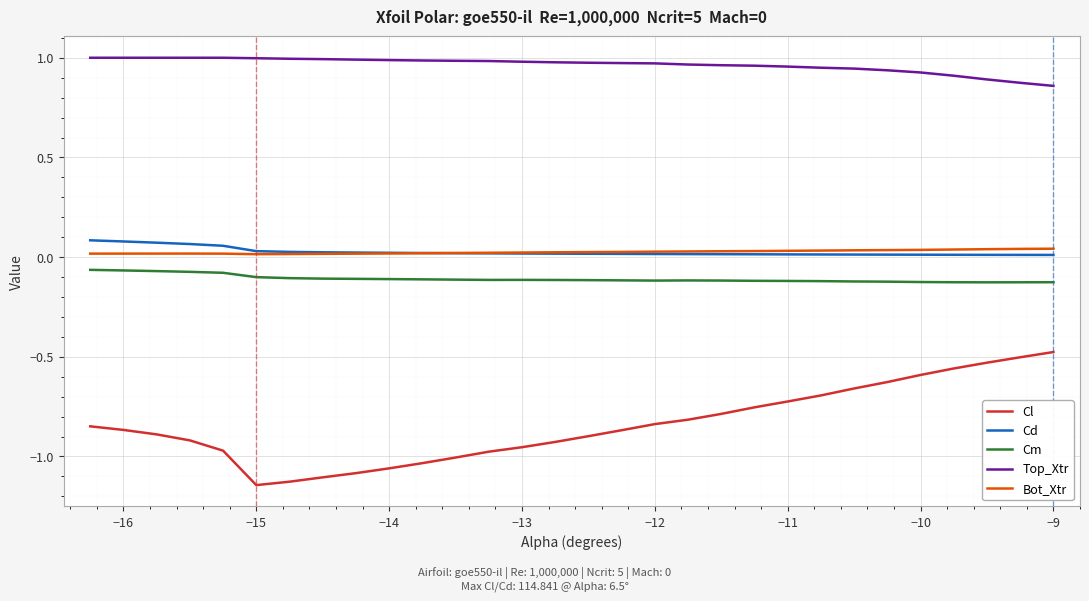

True or false: Cm and Bot_Xtr intersect in this chart.

False